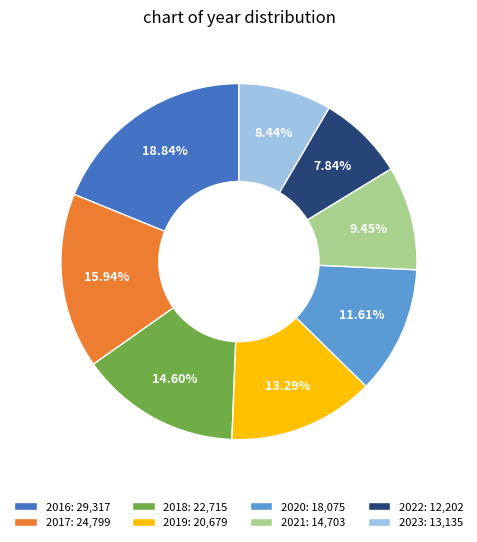

What portion of the pie excludes 2016?

81.2%